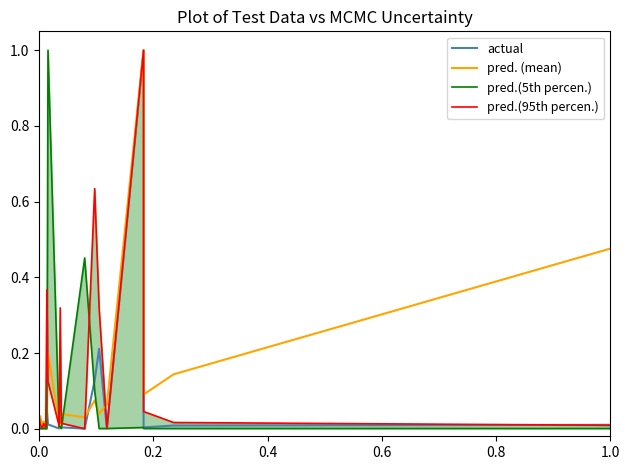

How many data points in pred. (mean) are above 0?

19